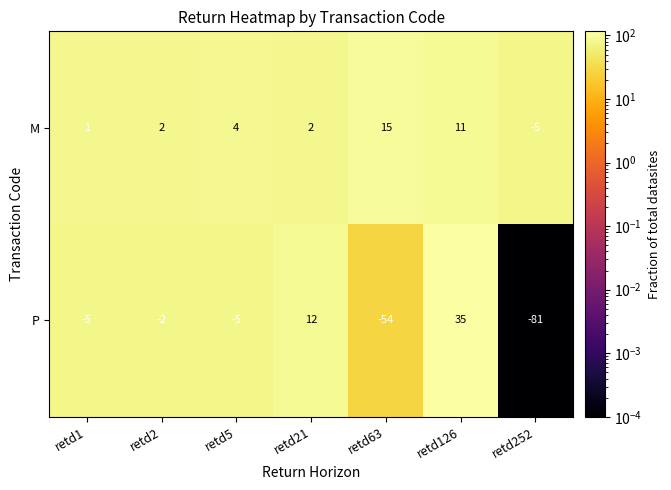

Rank the series at retd21 from highest to lowest value.

P, M